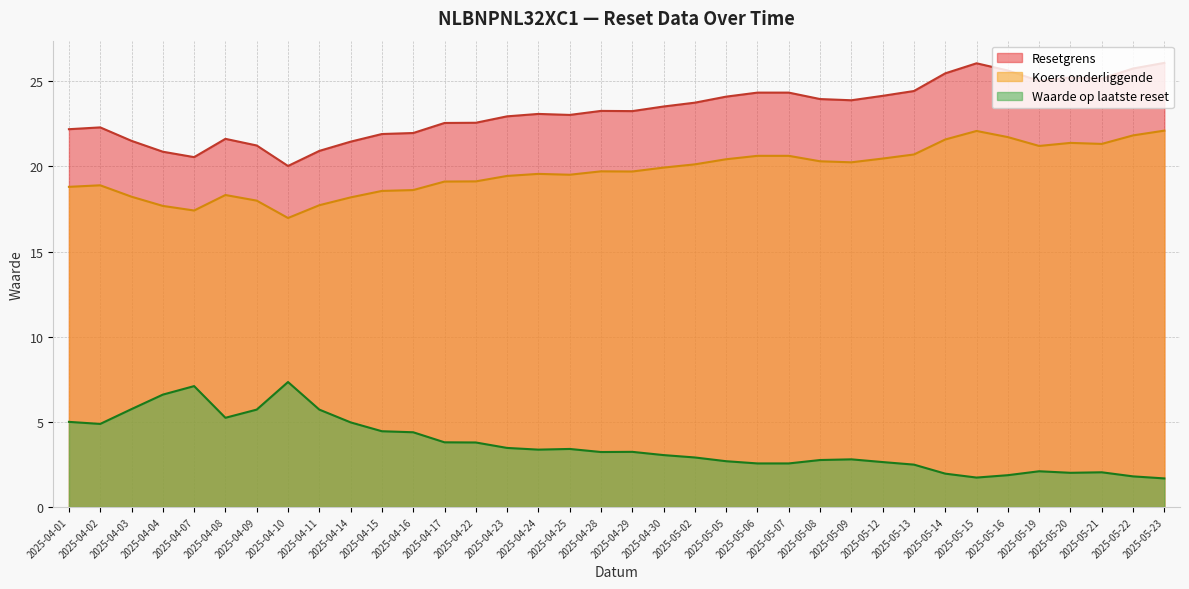

How many data points does each series have?

36